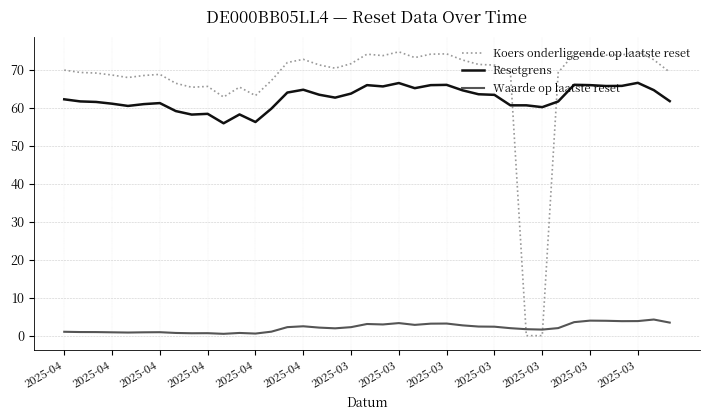

True or false: Resetgrens and Waarde op laatste reset cross at least once.

False